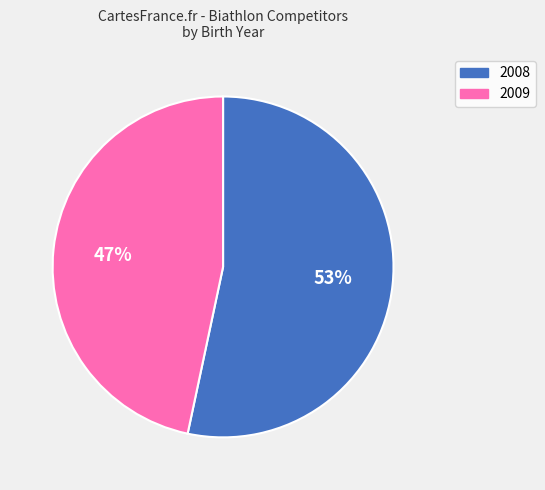

To the nearest percent, what percentage of the pie is 2009?

47%